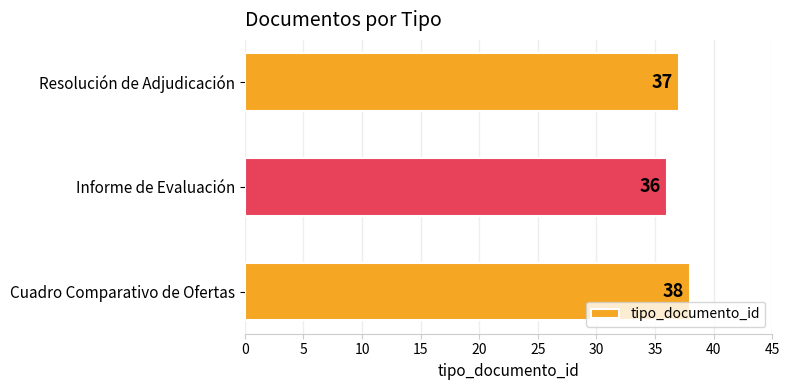

Reading bottom to top, what are all the values shown in this chart?

38	36	37